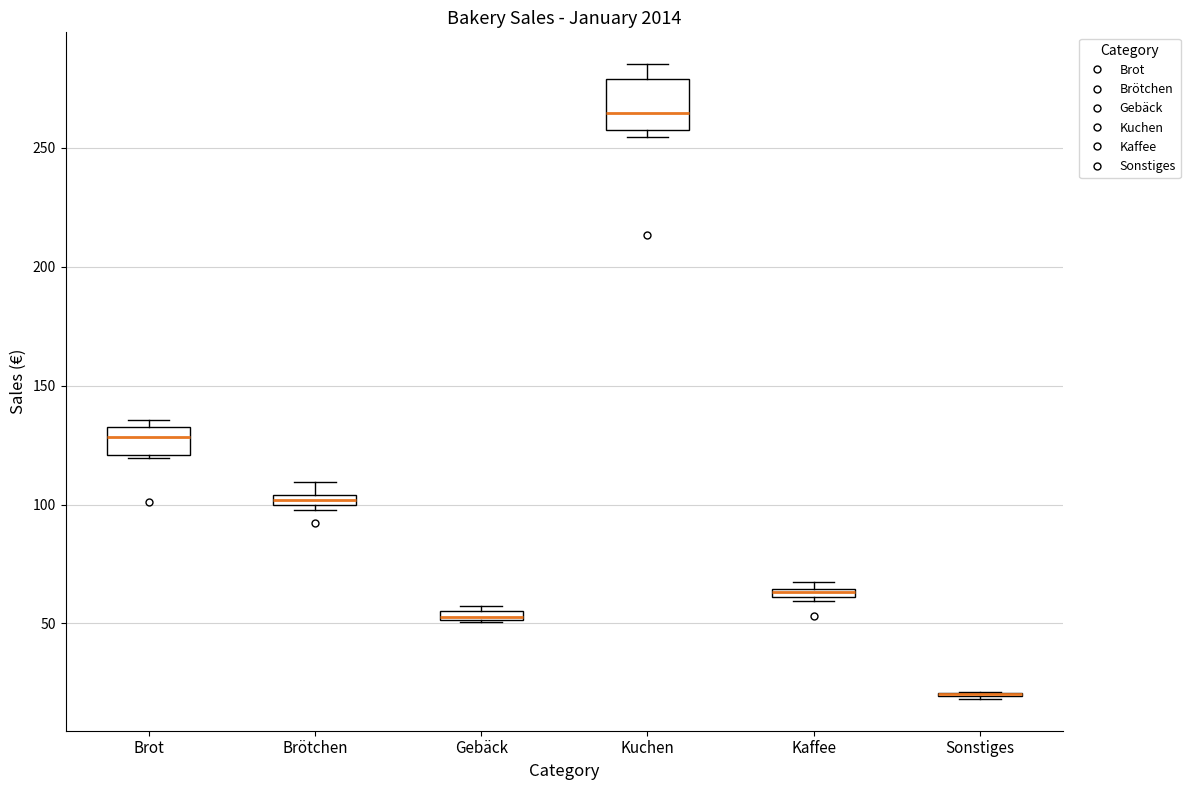

Which box is the tallest, from its lower edge to its upper edge?

Kuchen